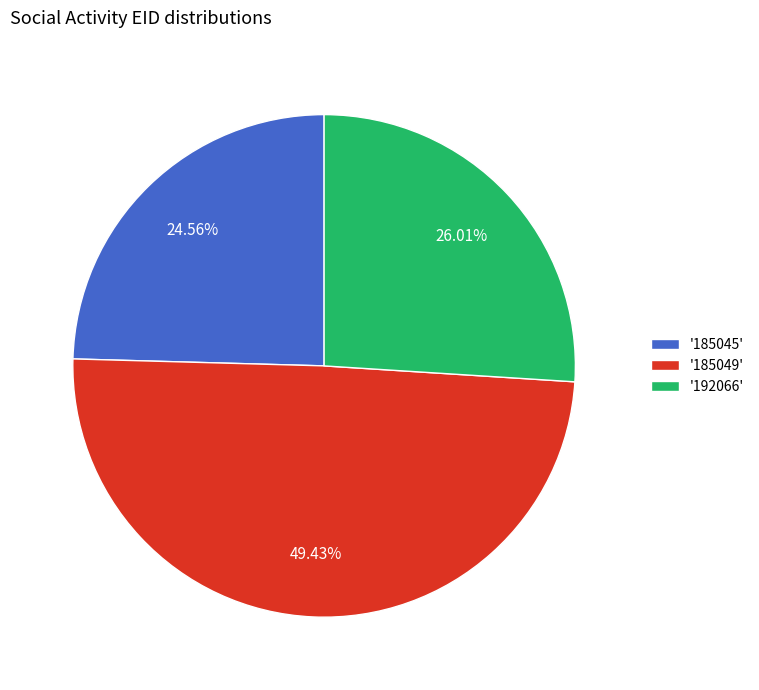

Between '185045' and '192066', which is larger?

'192066'